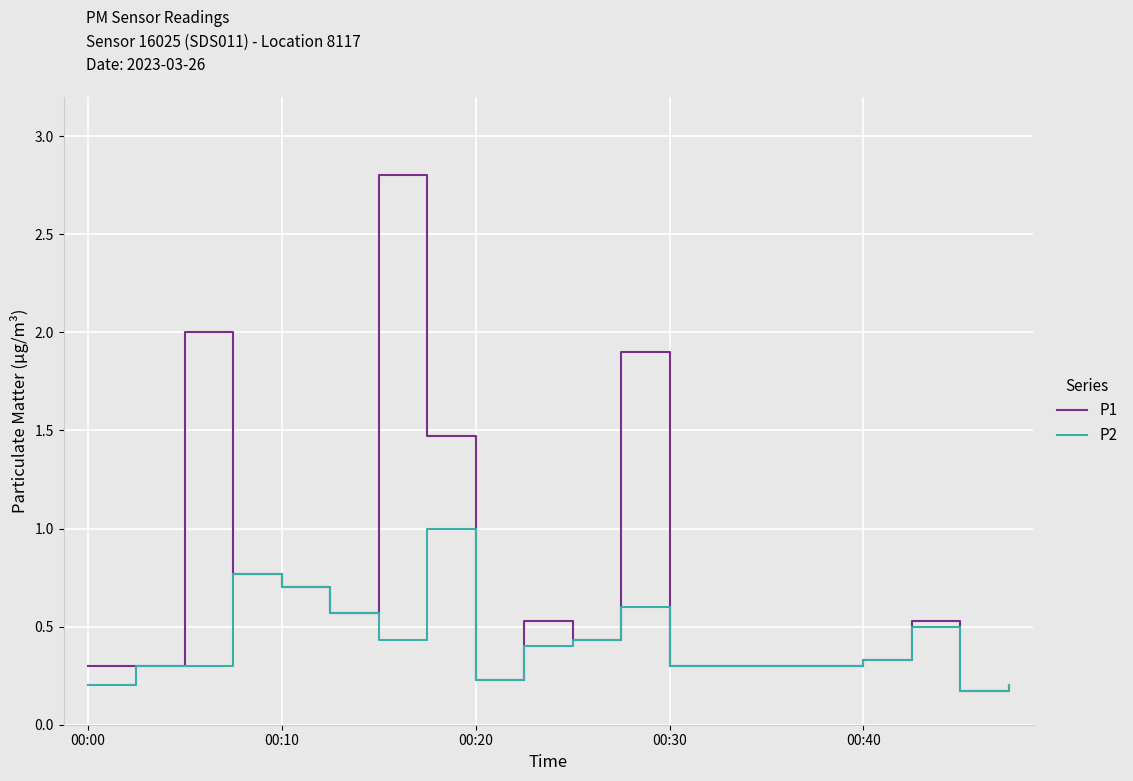

List the series in order of their peak value, lowest first.

P2, P1